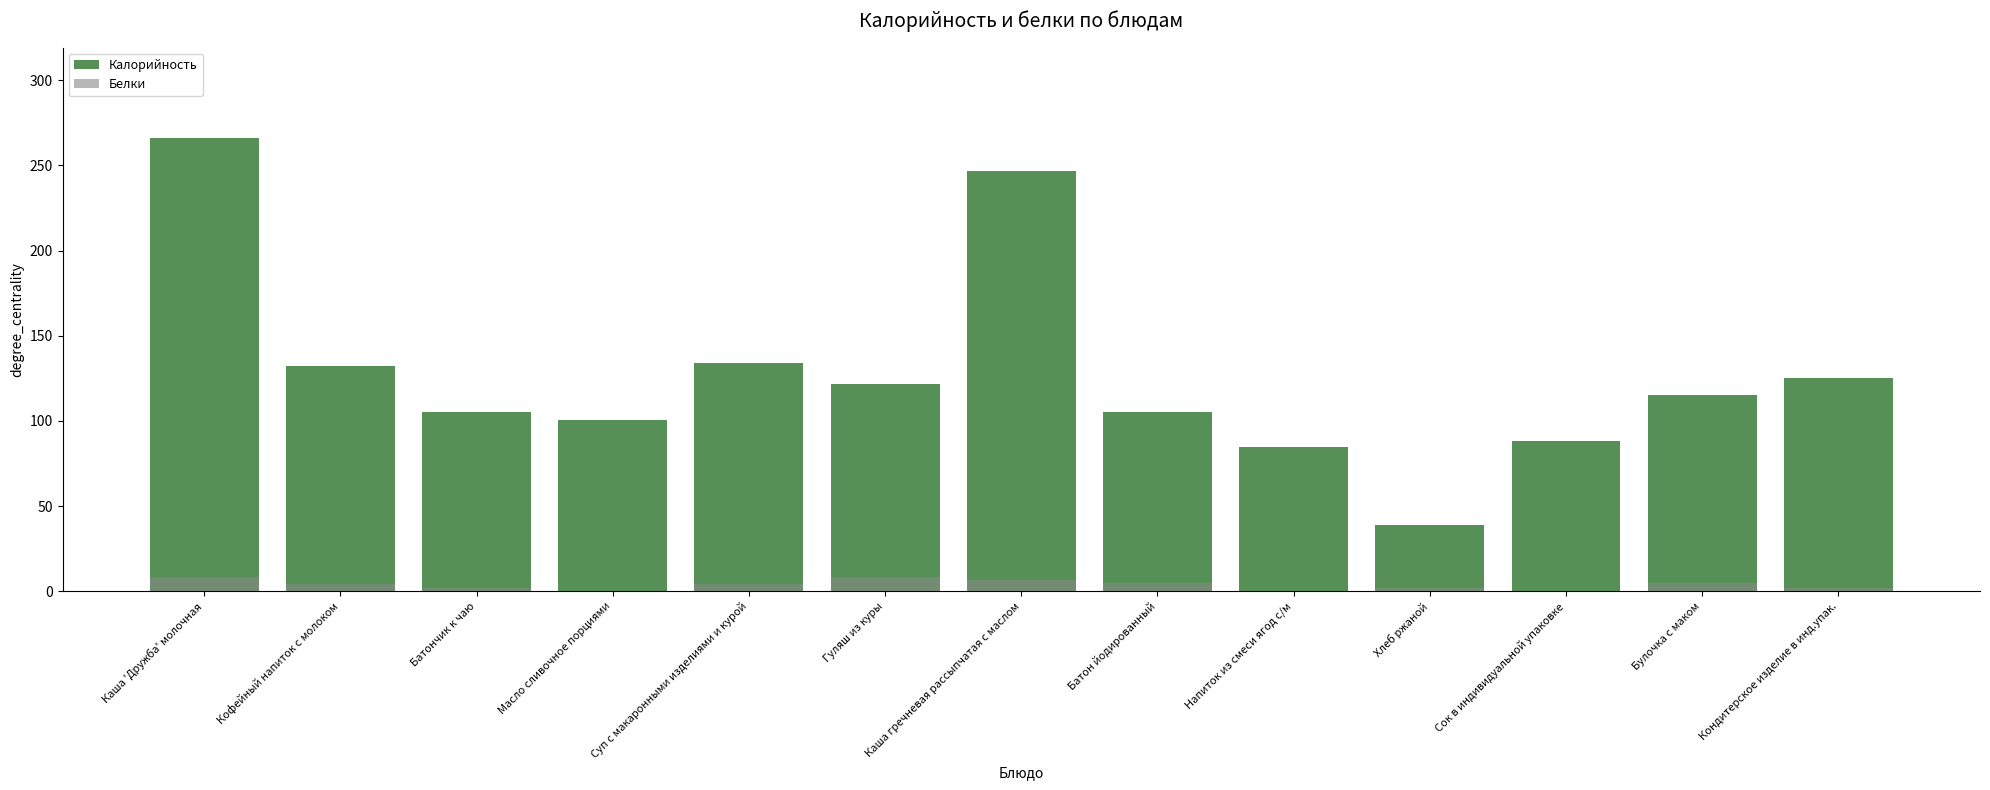

What is the difference between the second highest and second lowest values in the Белки series?

7.9